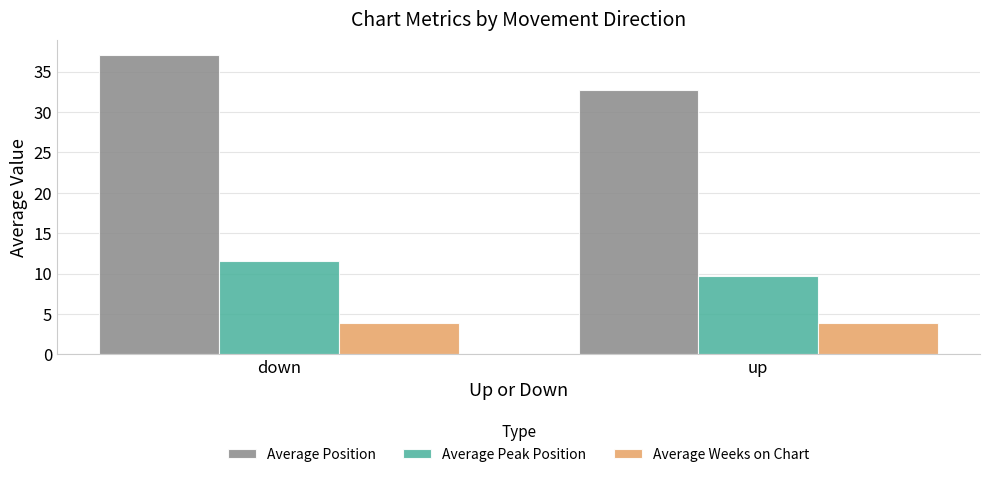

Which series has the largest total across all categories?

Average Position